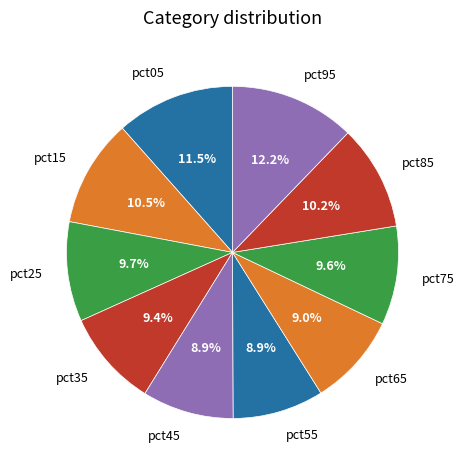

To the nearest percent, what portion does pct75 represent?

10%